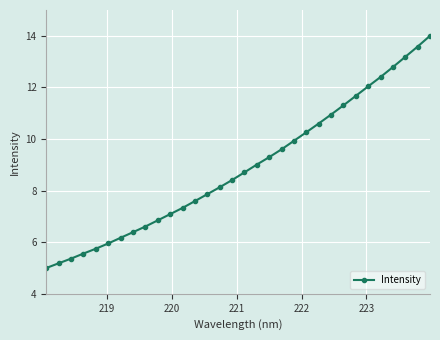

What is the sum of all values?

284.6